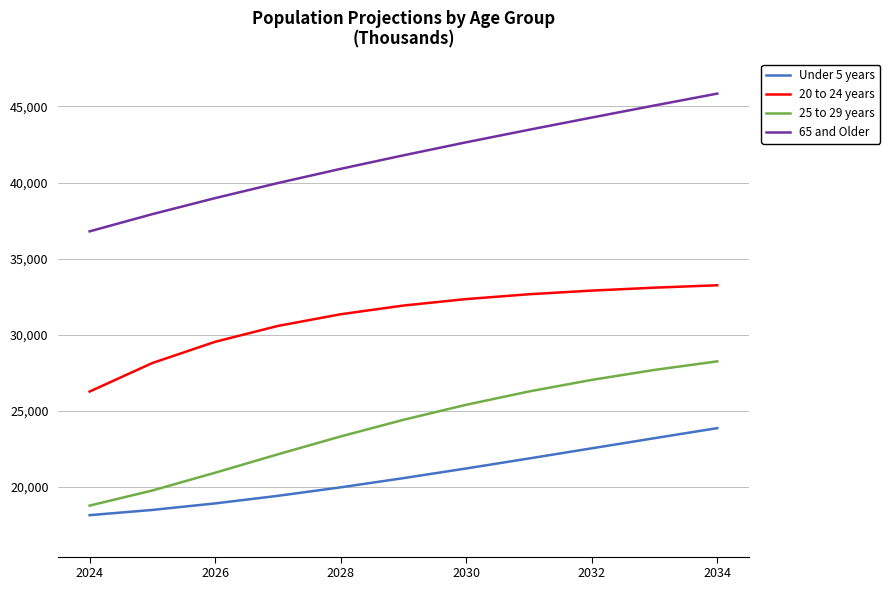

True or false: 65 and Older has more than 0 interior local peaks.

False